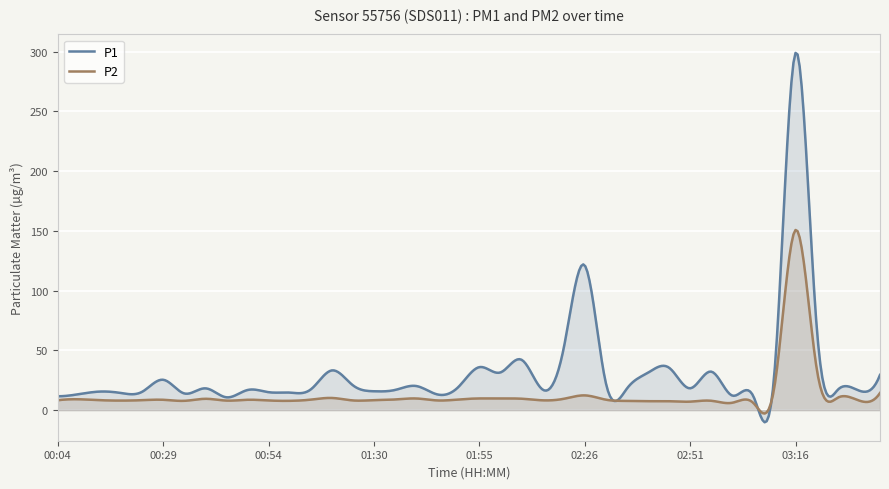

Where does the P2 series first go above 8?

00:04